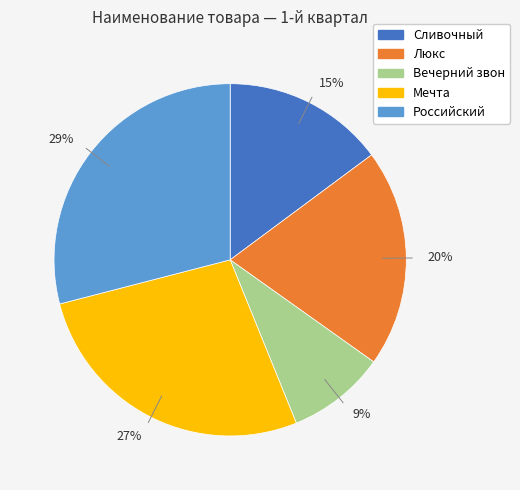

What is the ratio of the value at 15% to the value at 29%?

0.5